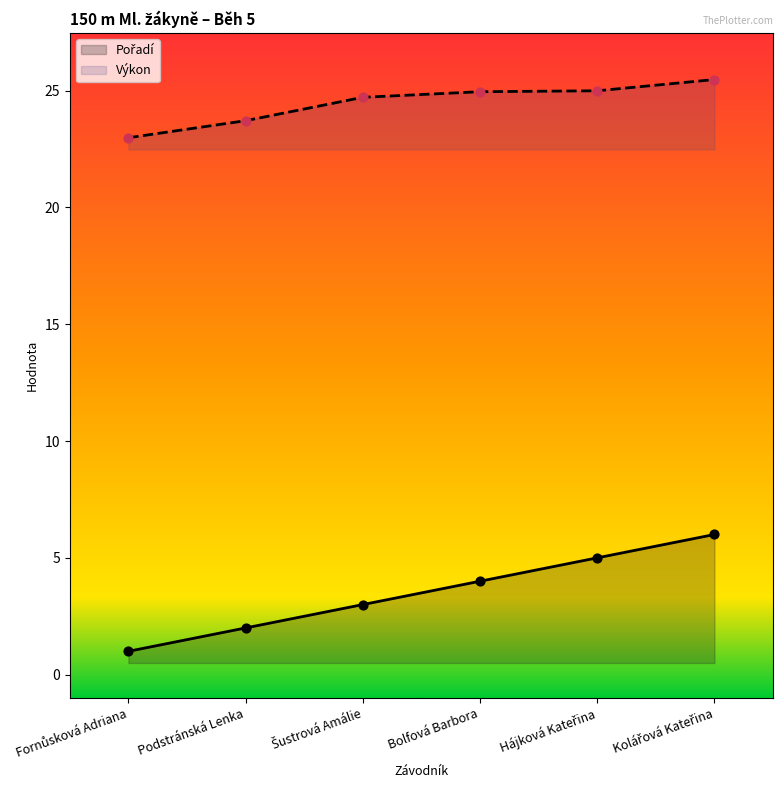

At how many categories does at least one series exceed 14?

6